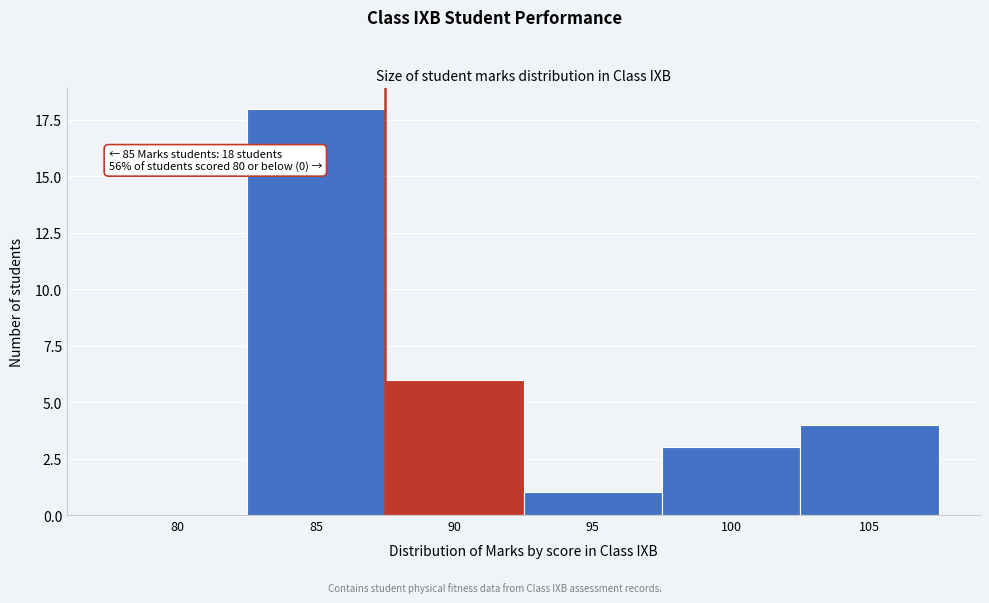

Reading left to right, what are all the values shown in this chart?

80=0	85=18	90=6	95=1	100=3	105=4